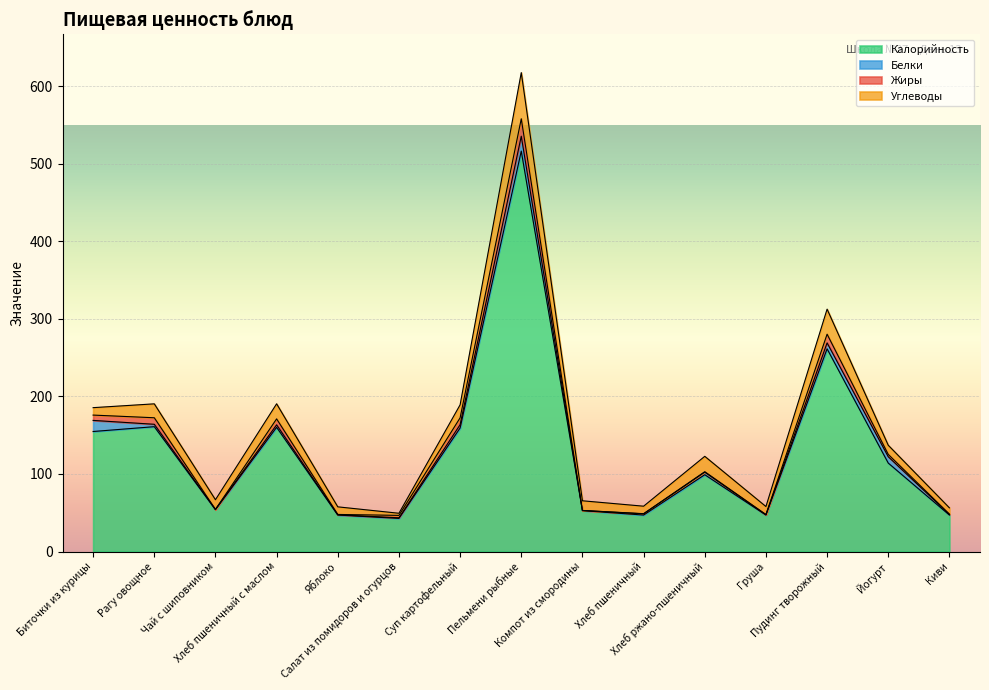

At how many categories does at least one series exceed 252?

2